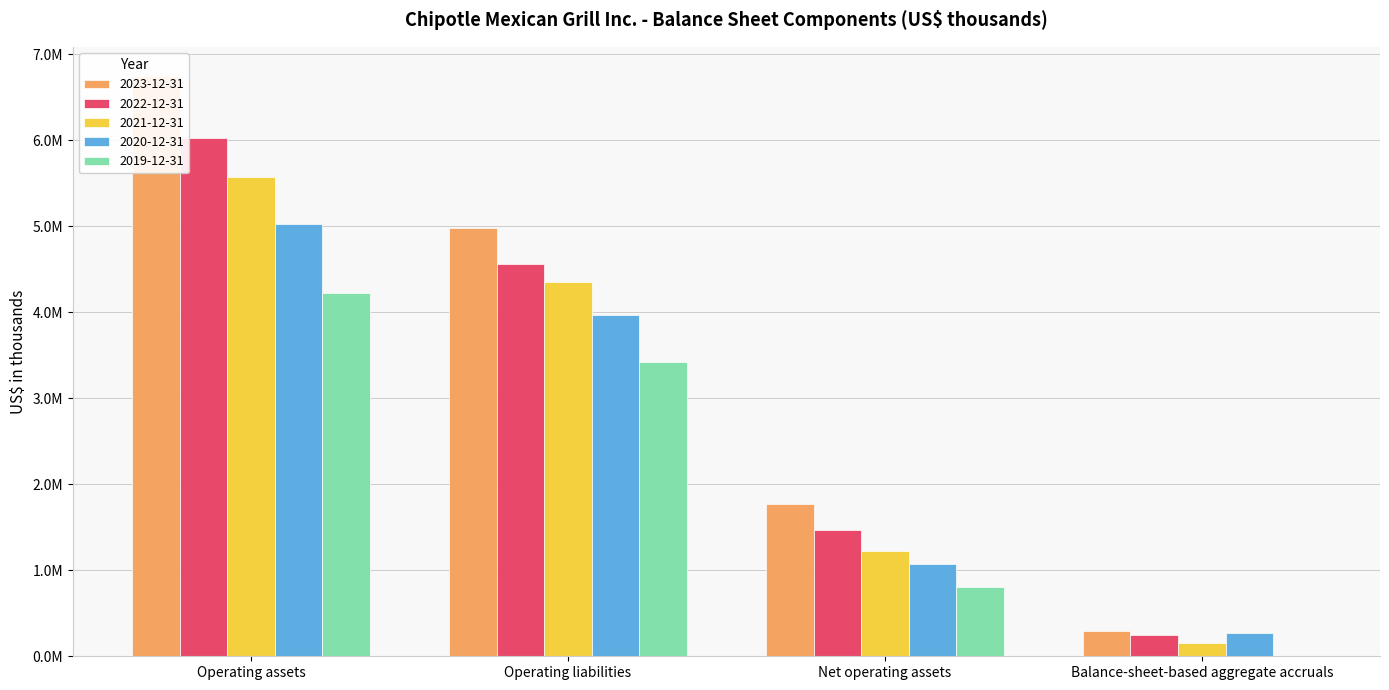

What is the label of the 2nd bar from the left?

Operating liabilities